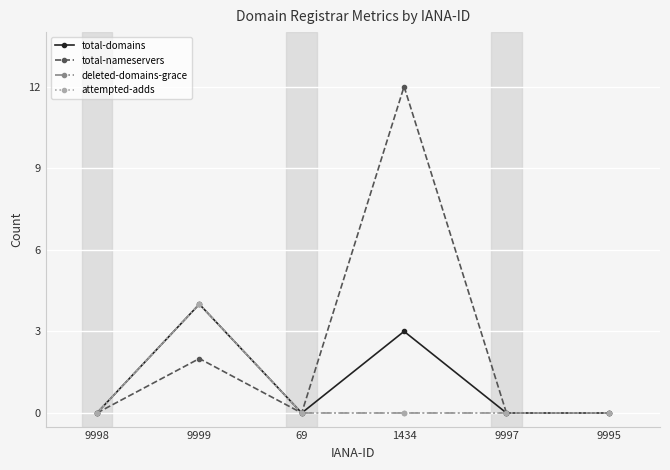

Which series has the largest total across all categories?

total-nameservers